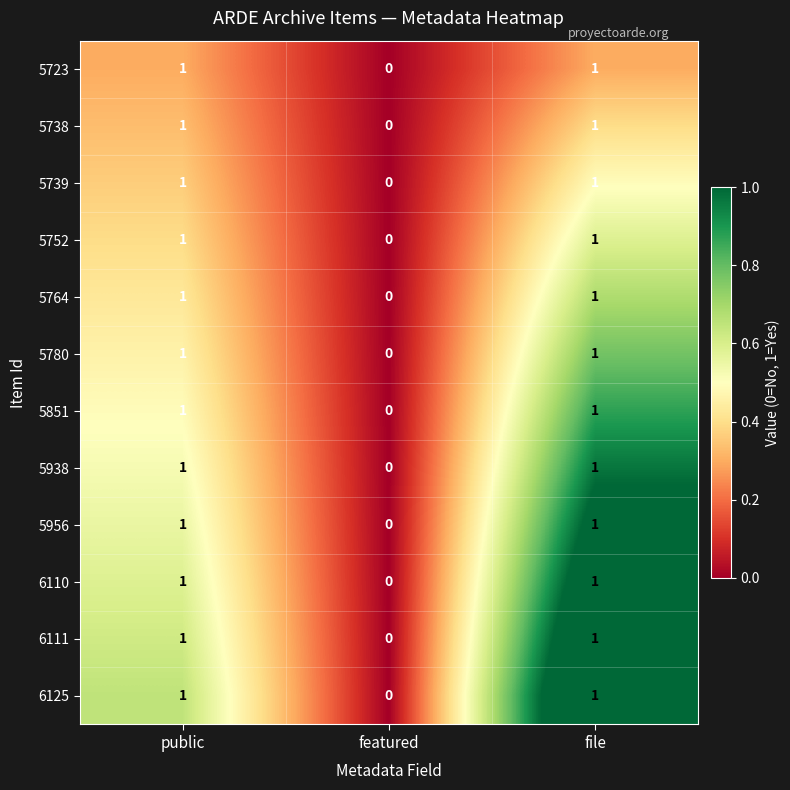

What is the spread (max minus min) of values at file?

0